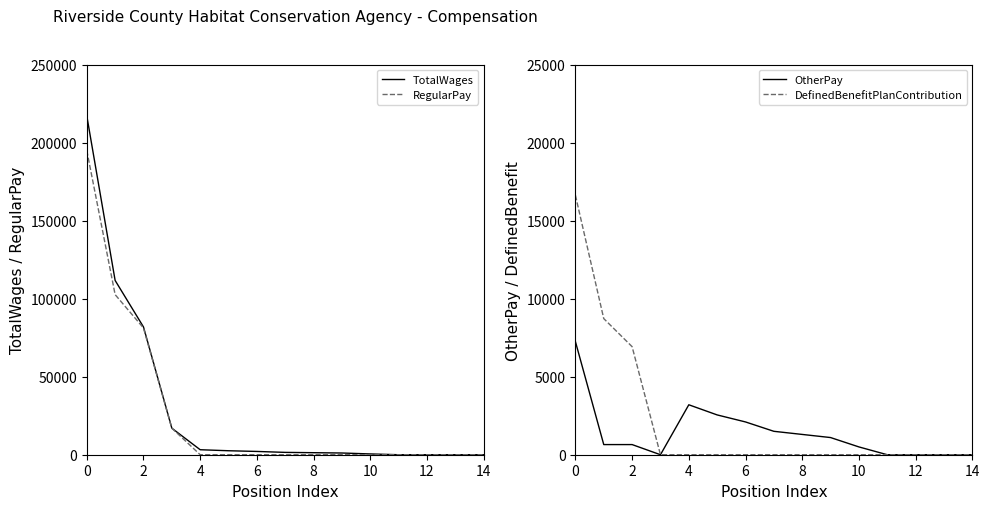

How many categories are shown in the chart?

15